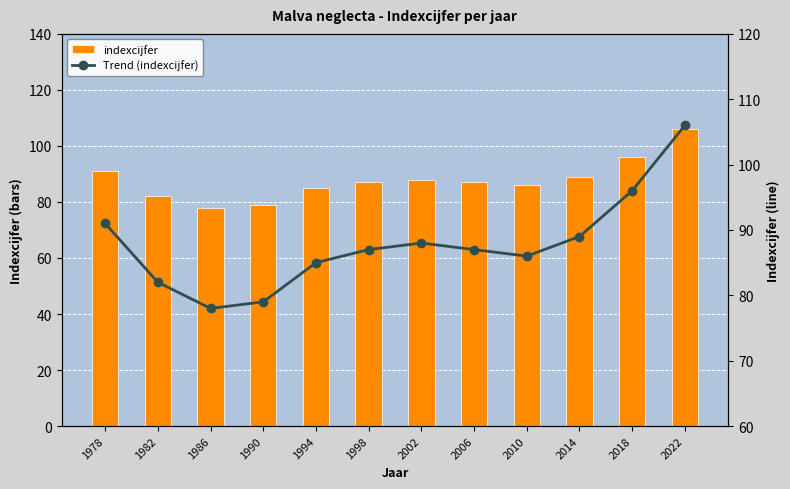

What is the total value across all series at 2010?

172